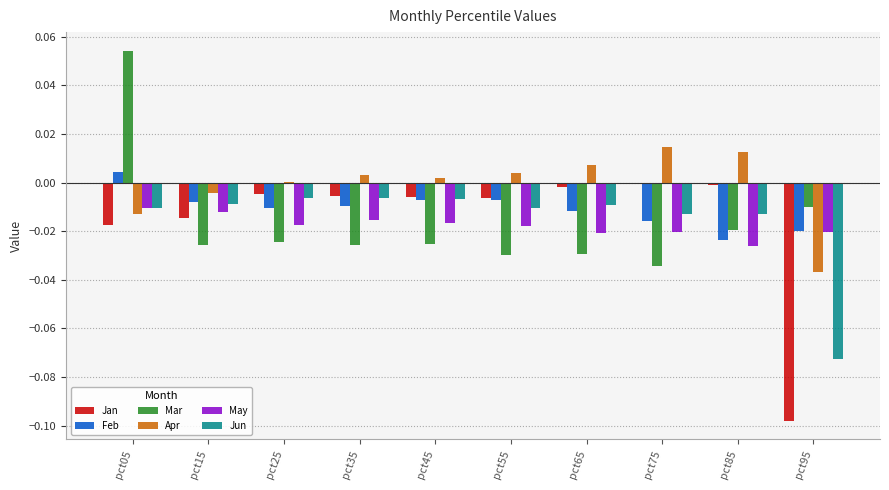

Is the value of Feb at pct75 greater than the value of Apr at pct95?

Yes